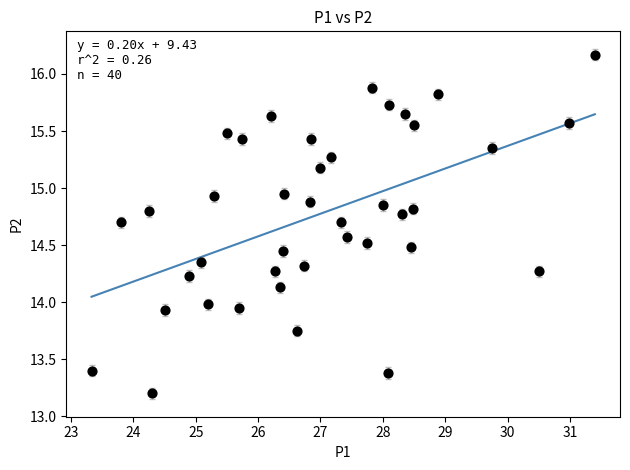

What is the range of Y values (max minus min)?

3.0